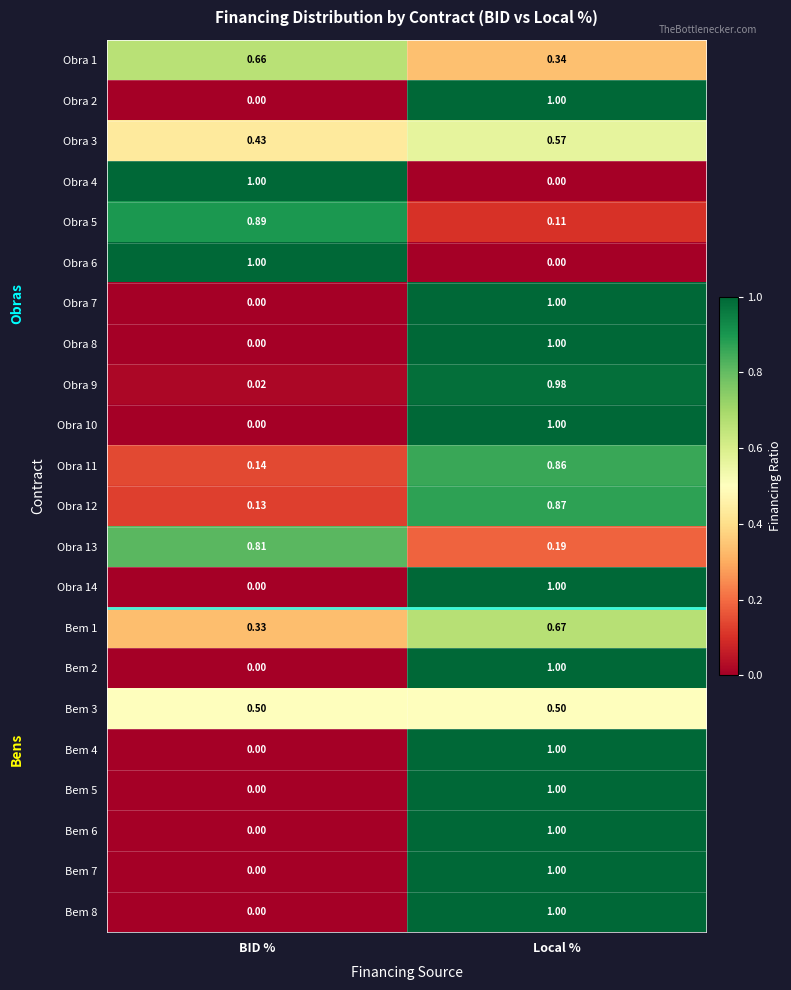

At which label does Obra 6 reach its minimum?

Local %